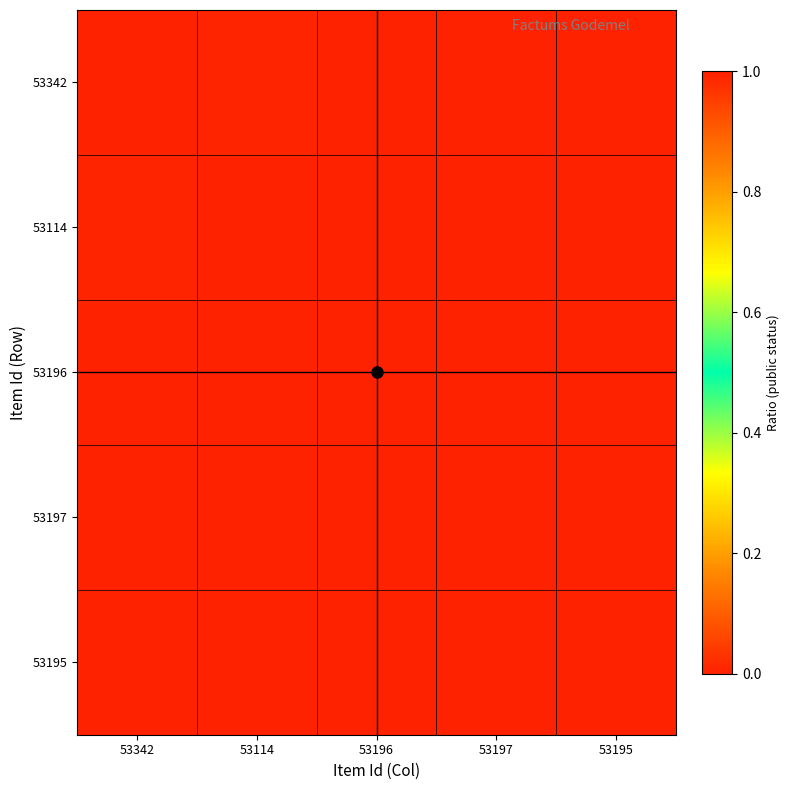

Count the number of data series in this chart.

5